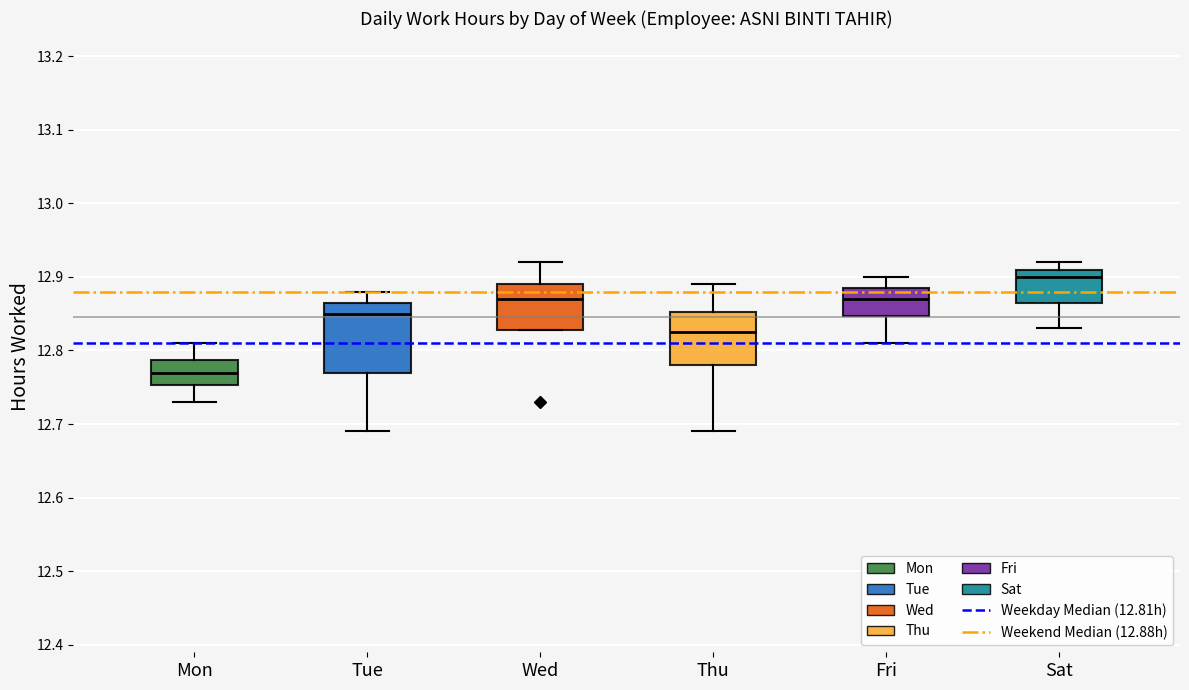

Which box is the tallest, from its lower edge to its upper edge?

Tue